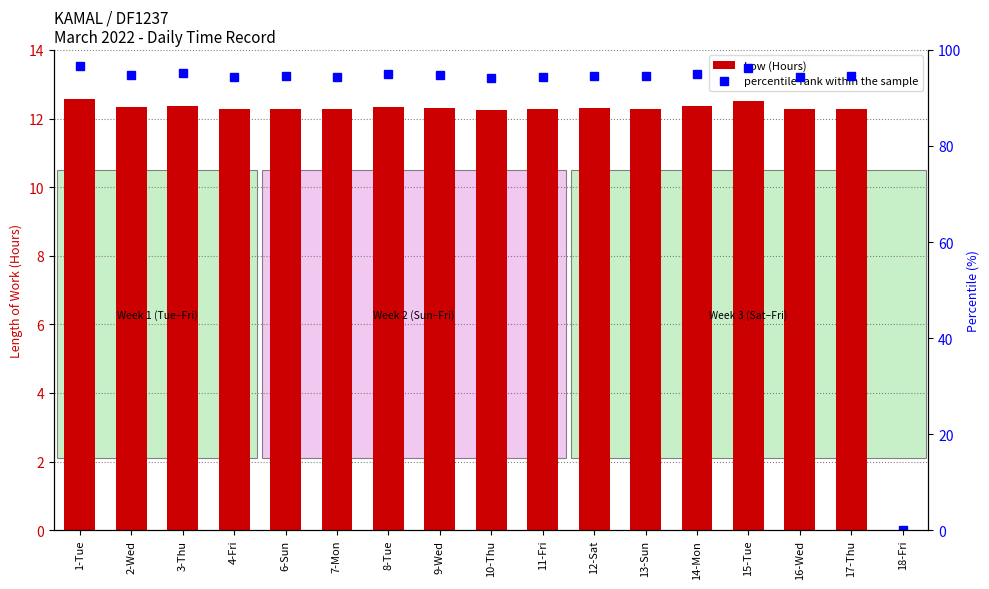

What is the total value across all series at 3-Thu?

107.5